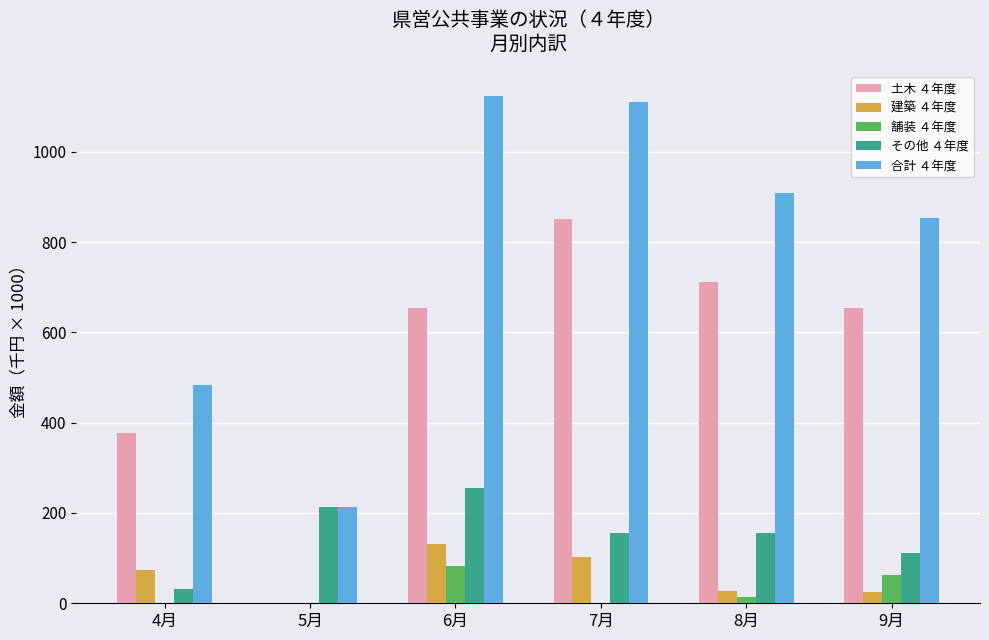

What are all the series names shown in the legend?

土木 ４年度, 建築 ４年度, 舗装 ４年度, その他 ４年度, 合計 ４年度